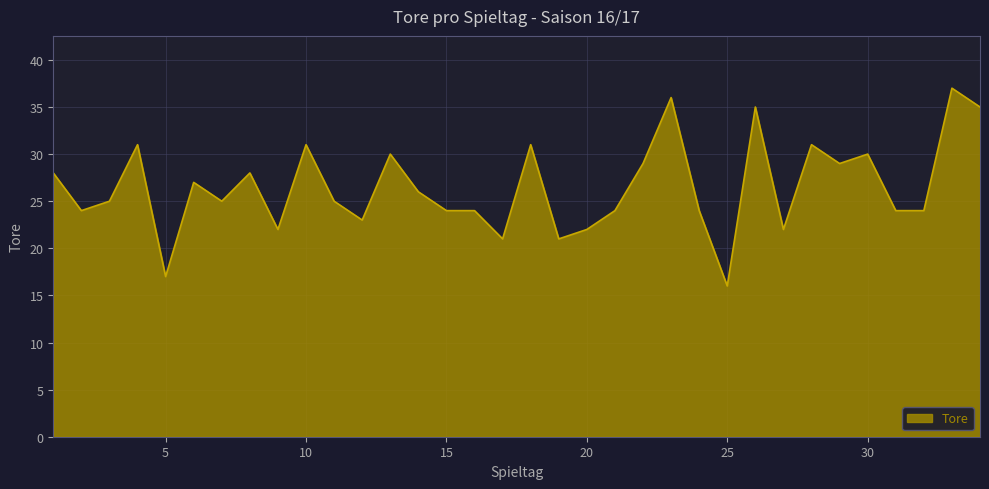

What is the minimum value shown in the chart?

16